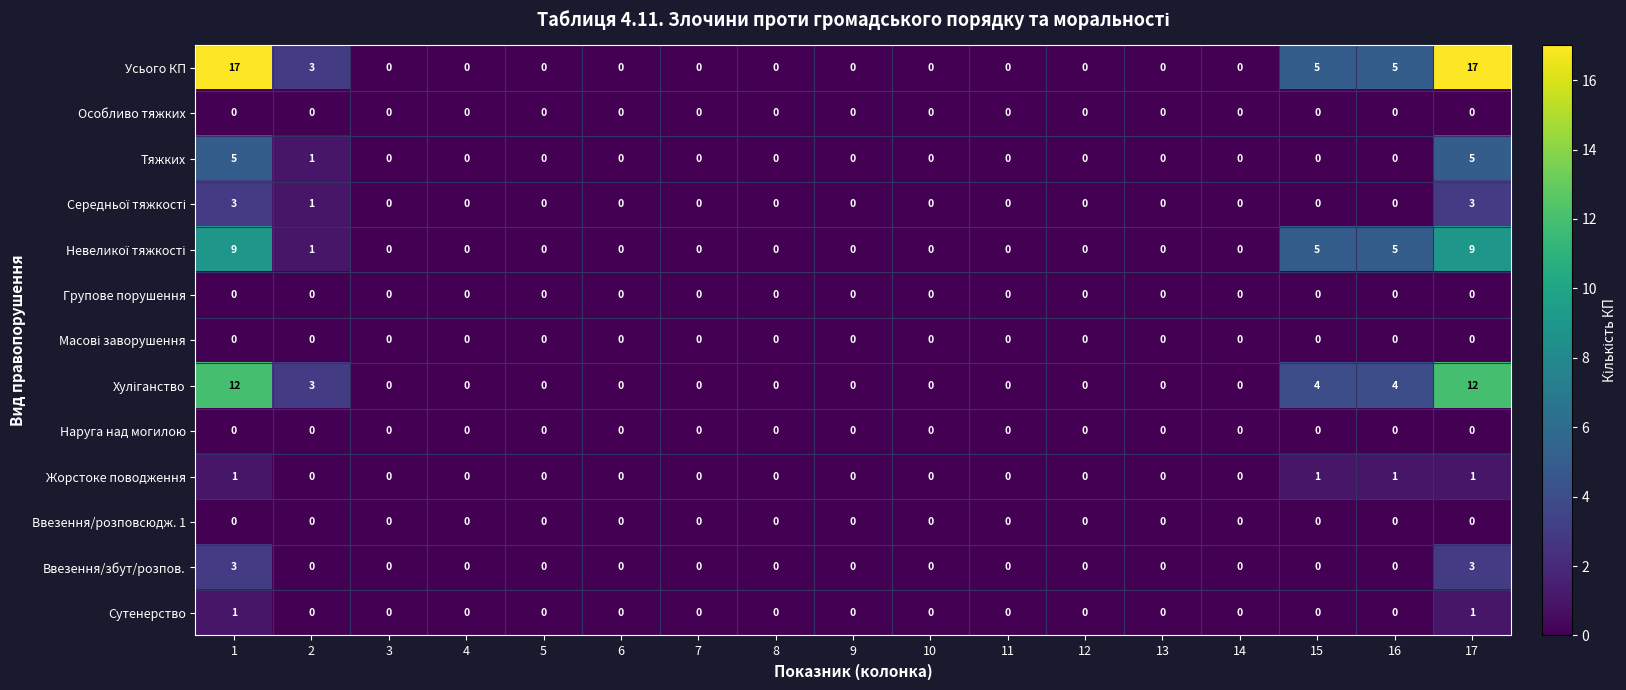

How many series are shown in this chart?

13